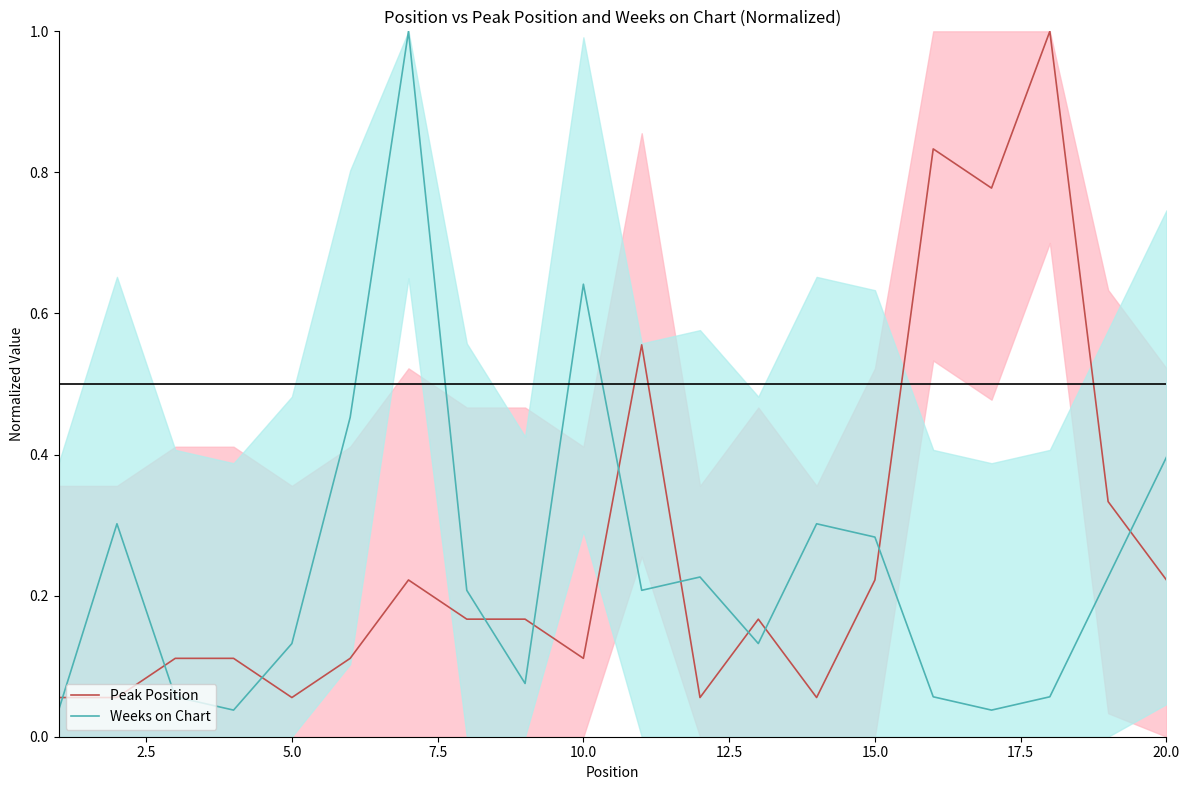

In Peak Position, how many points are lower than both neighbors (excluding endpoints)?

5